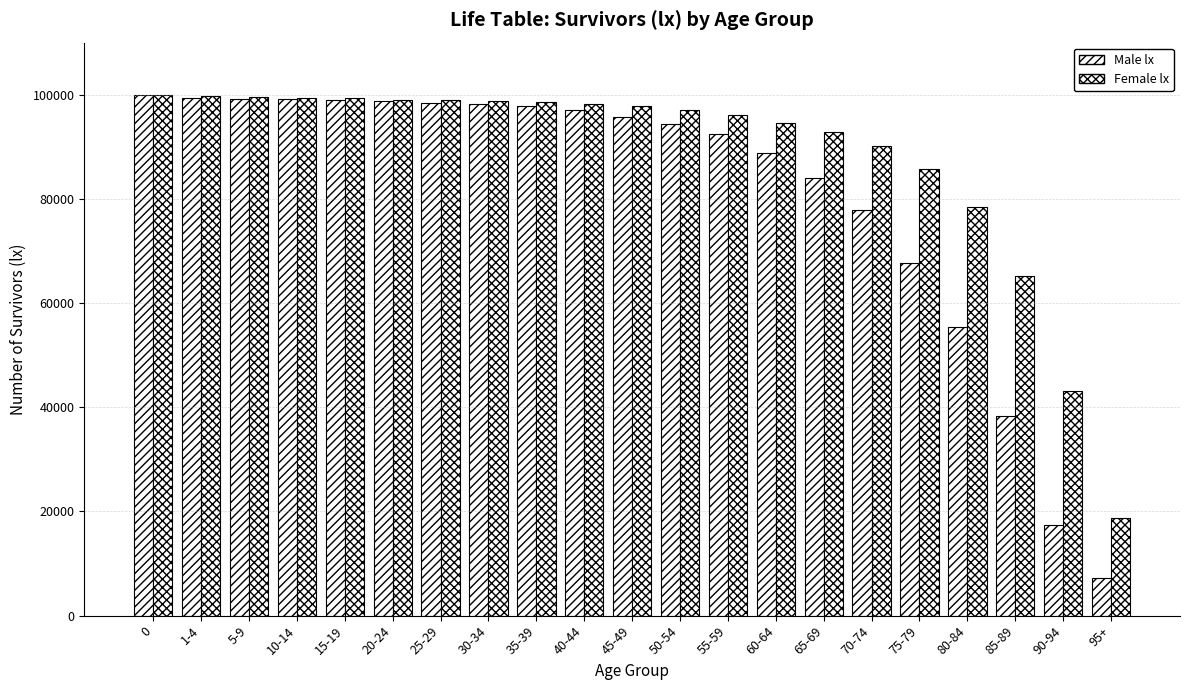

Reading left to right, list all the values displayed in this chart.

Male lx: 0=100000	1-4=99400	5-9=99201	10-14=99184	15-19=99008	20-24=98779	25-29=98458	30-34=98150	35-39=97810	40-44=97075	45-49=95749	50-54=94439	55-59=92453	60-64=88875	65-69=83950	70-74=77877	75-79=67614	80-84=55404	85-89=38312	90-94=17402	95+=7242
Female lx: 0=100000	1-4=99790	5-9=99496	10-14=99355	15-19=99279	20-24=99075	25-29=98953	30-34=98778	35-39=98531	40-44=98294	45-49=97765	50-54=97104	55-59=96059	60-64=94650	65-69=92818	70-74=90076	75-79=85748	80-84=78432	85-89=65234	90-94=43210	95+=18650